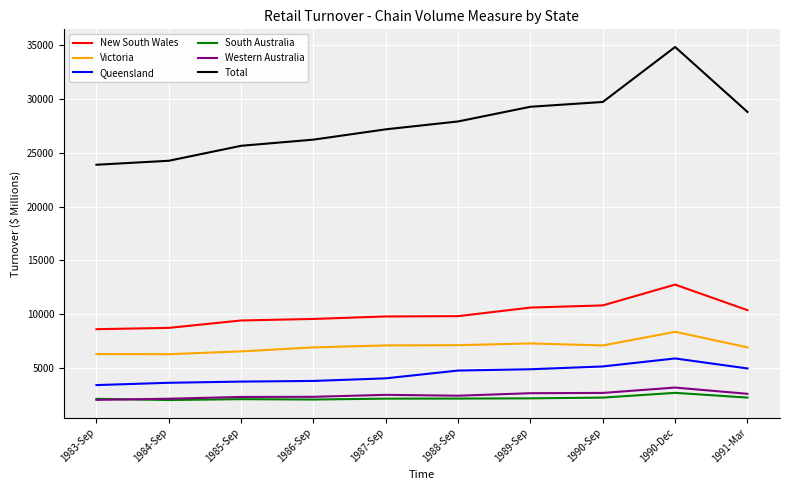

What is the spread (max minus min) of values at 1991-Mar?

26490.4